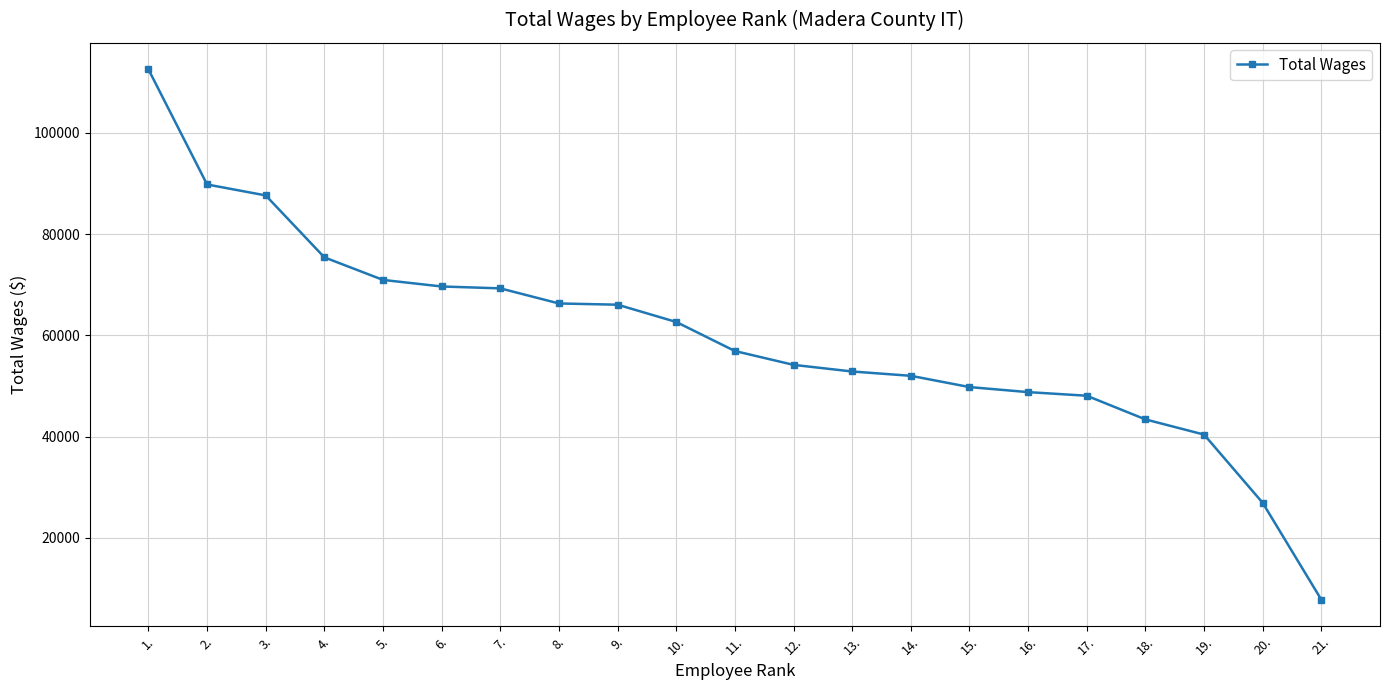

Is it true that the value at 7. is 28467?

False